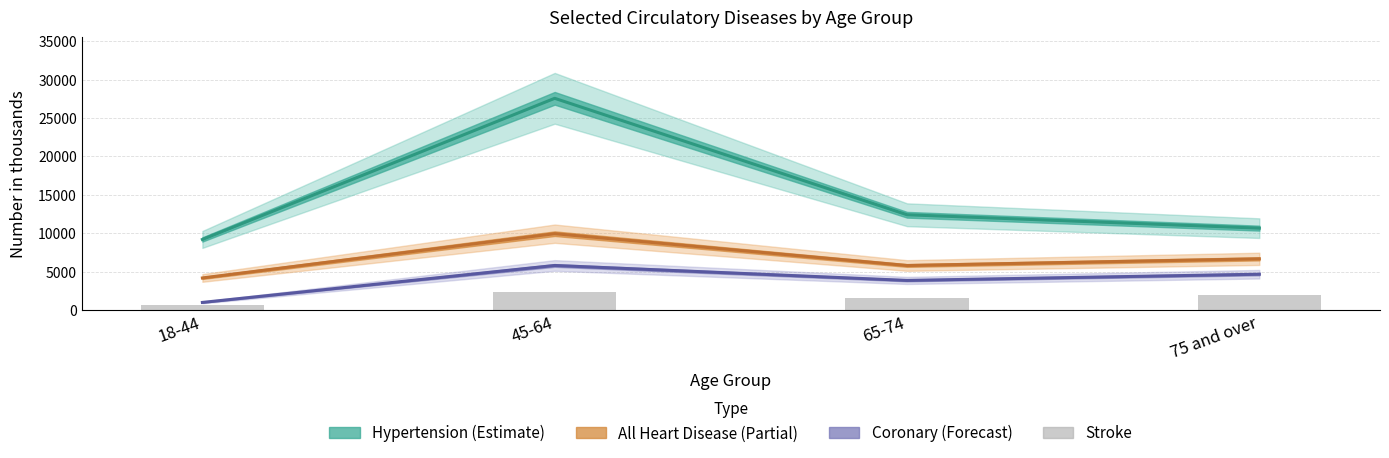

Rank the categories by value from lowest to highest.

18-44, 65-74, 75 and over, 45-64